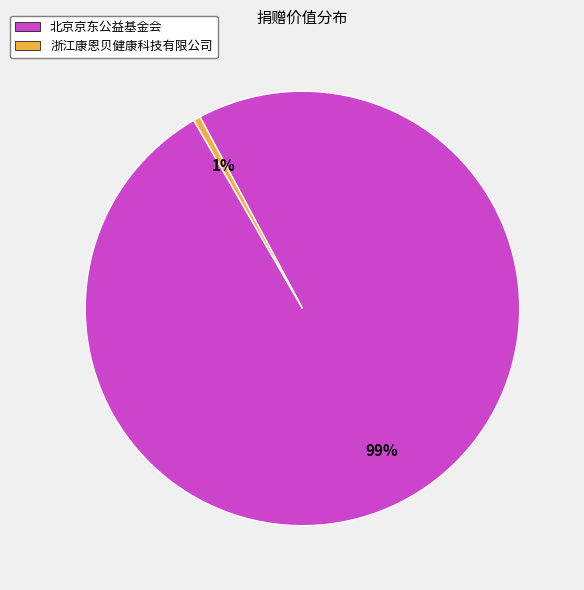

How many segments does this pie chart have?

2